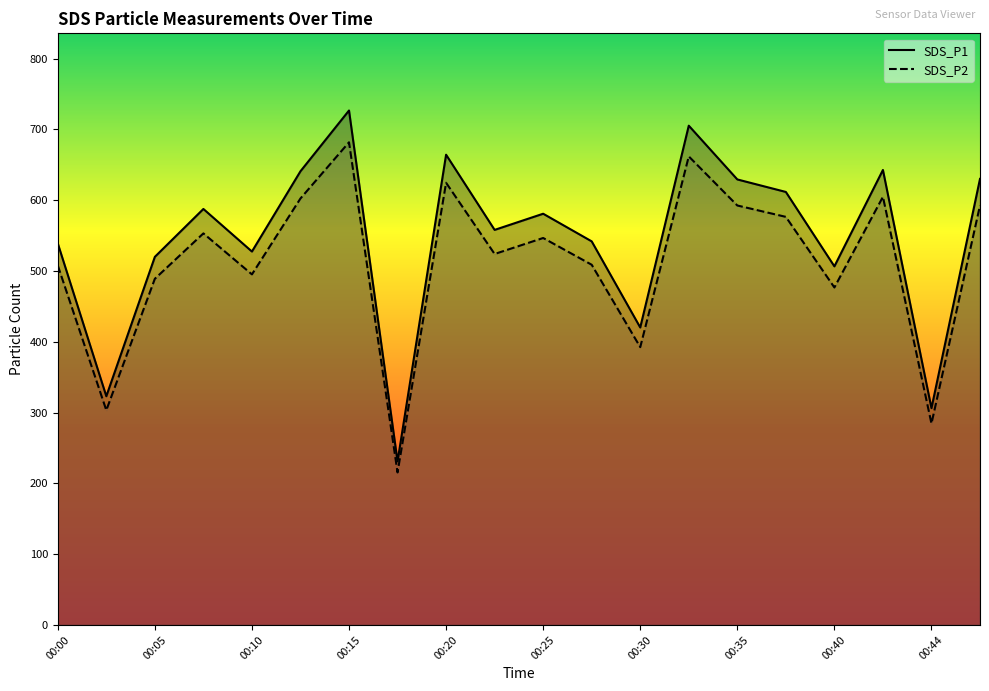

At which category is the sum across all series the highest?

00:15